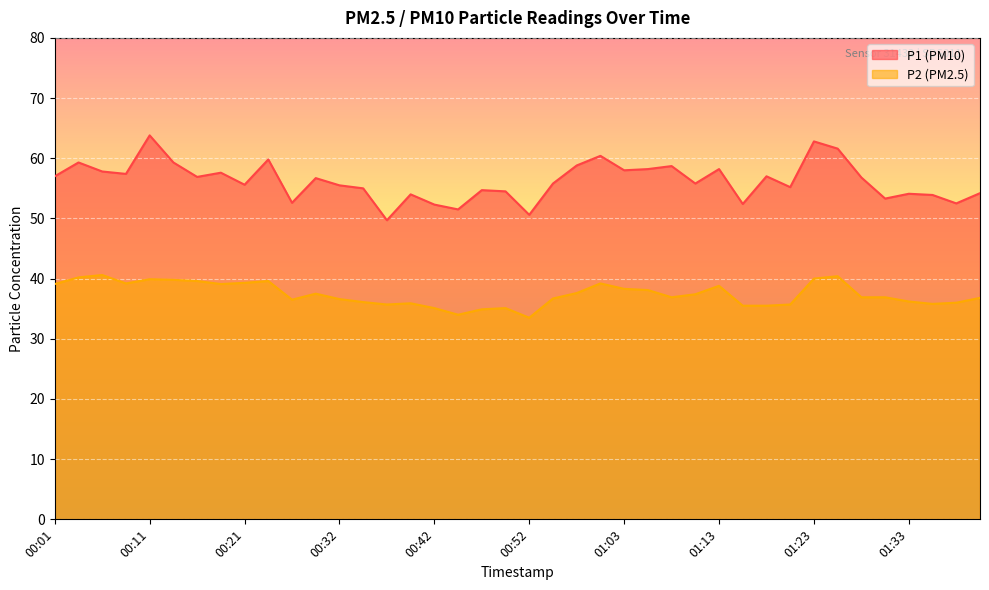

The P2 series shows 34.9 at 00:47. True or false?

True